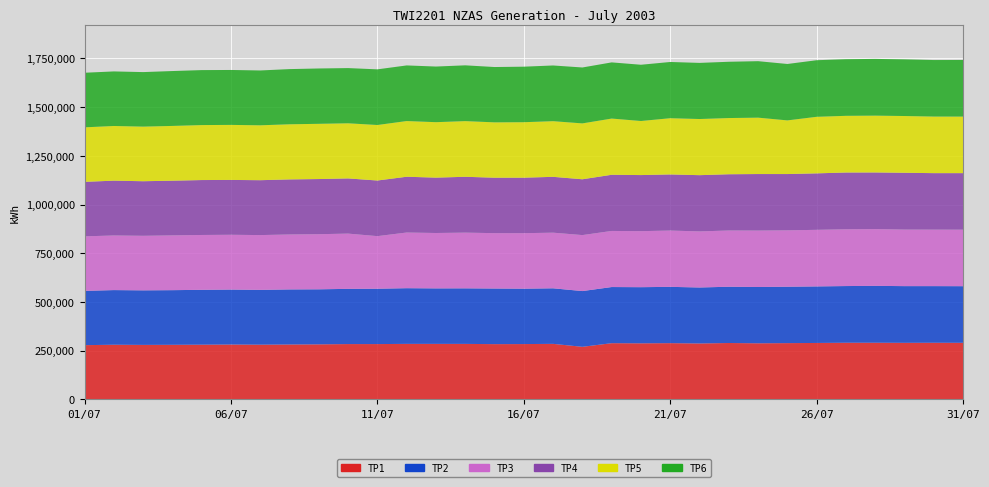

Reading left to right, transcribe all the data shown in this chart.

TP1: 278596	280808	279926	280396	281054	281884	281106	281982	282742	284164	284128	285186	285154	285082	283852	284196	285250	270126	288746	288012	288910	287268	289656	288178	289054	289906	291002	291024	290554	290918	290626
TP2: 278602	280392	279962	280442	281556	282010	281246	282640	282440	283394	284082	285764	284782	285092	285382	284234	285112	286074	288118	288102	288964	287282	288756	288818	289450	290174	290908	291918	290982	290656	290592
TP3: 279774	280270	279944	281106	281442	281210	281150	282000	282866	283568	269900	285700	284274	285938	284174	284826	285510	287270	287892	287574	288838	287826	288622	289662	289362	290390	291346	291298	290218	289890	290002
TP4: 279698	281348	280042	280698	281868	281452	281692	282572	283022	283150	285440	286258	284090	286586	284510	284782	286544	286434	288232	287792	287980	288590	288662	290096	288836	289786	291354	290646	291452	289910	290182
TP5: 279740	280560	280244	281036	282124	282392	281662	282902	283434	282884	284872	285804	284626	285640	284108	284718	285584	286756	288450	277466	288580	288102	288418	289344	275352	290236	290904	291538	291290	290368	290158
TP6: 280174	280004	279822	281642	282138	281894	281438	283180	284008	283354	285572	285456	285470	286294	283898	284950	285884	286936	288312	288670	288544	288070	288818	289850	289508	290410	290558	291228	290742	290054	290526